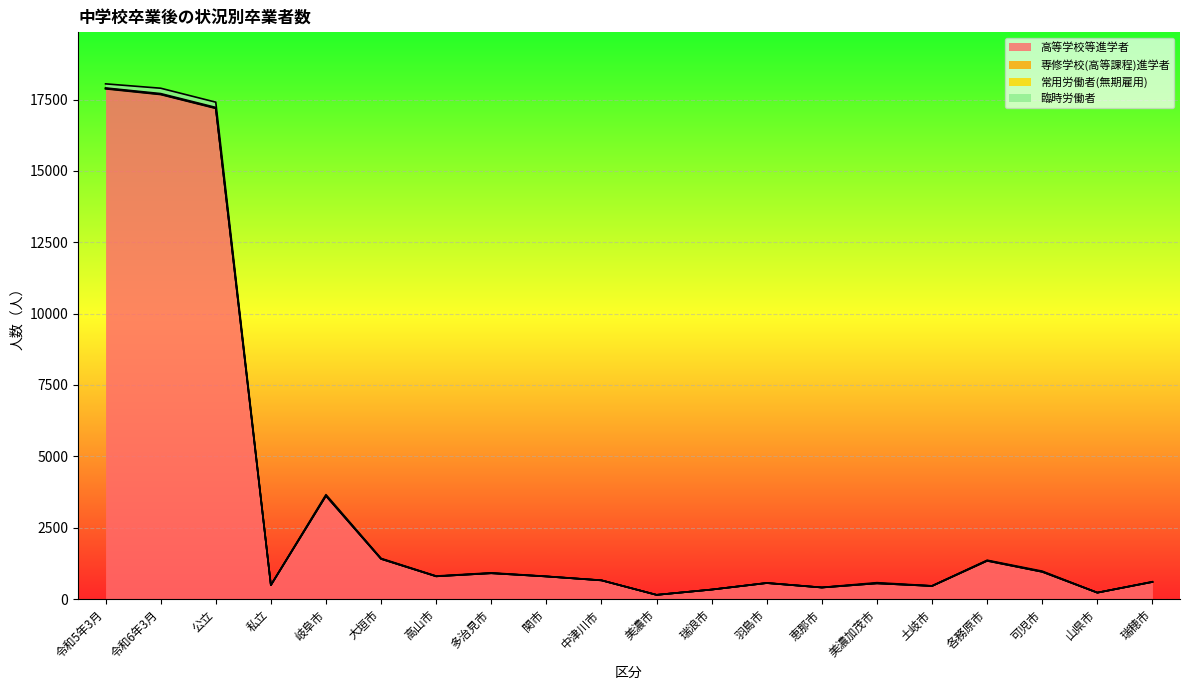

What is the value of the 高等学校等進学者 point at the 12th from the left?

330